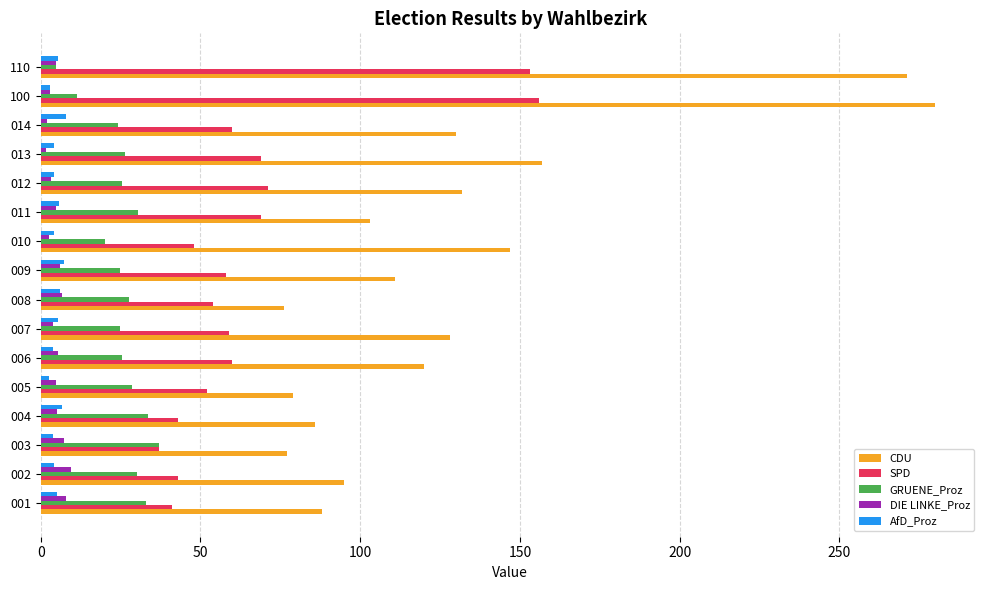

Which category has the highest value in the CDU series?

100